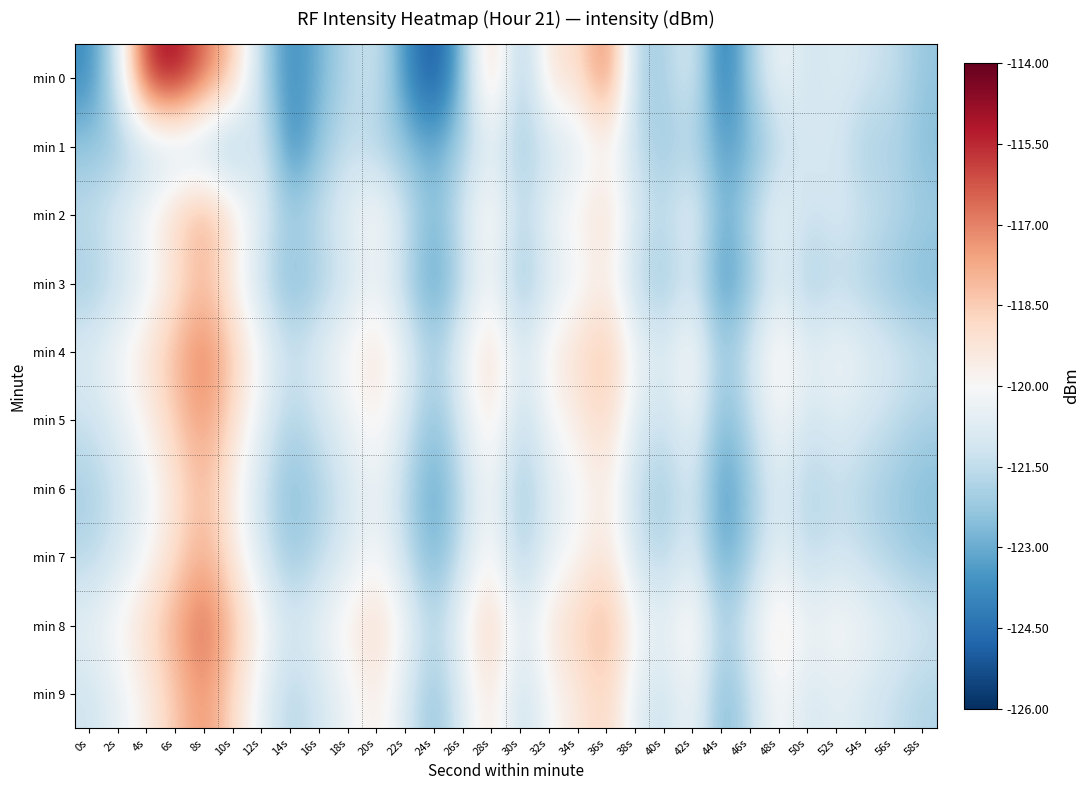

Which has a higher value, 24s or 34s?

34s